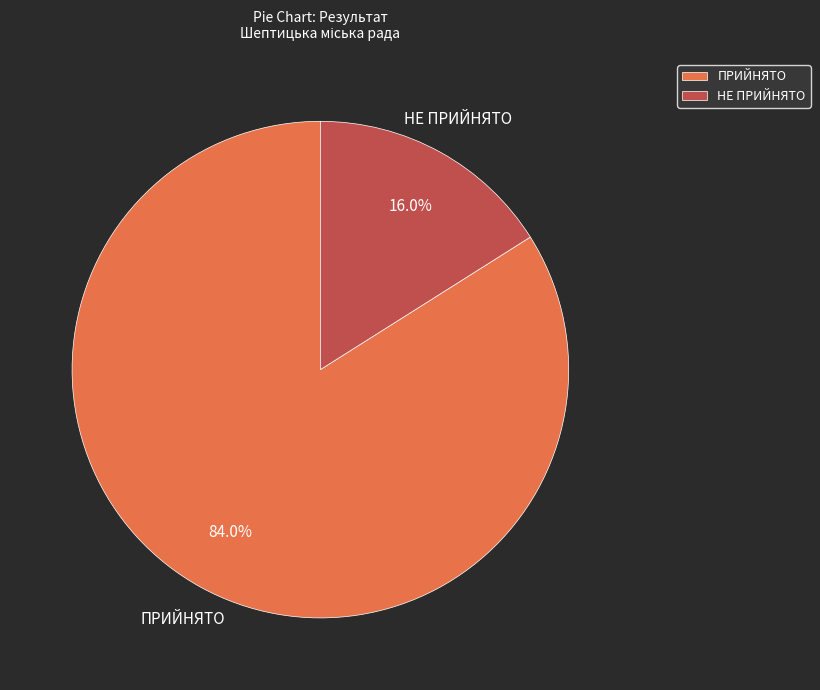

How many slices are in this pie chart?

2